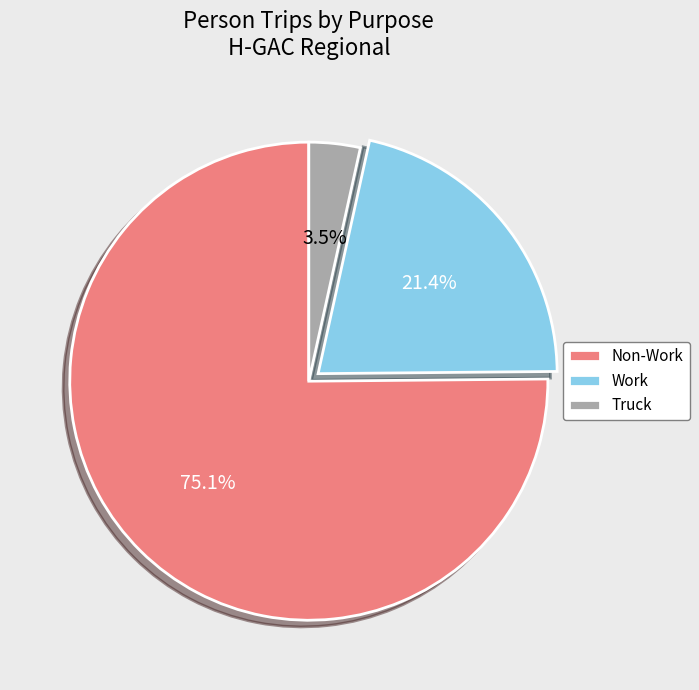

What percentage do Truck and Work together represent?

24.9%